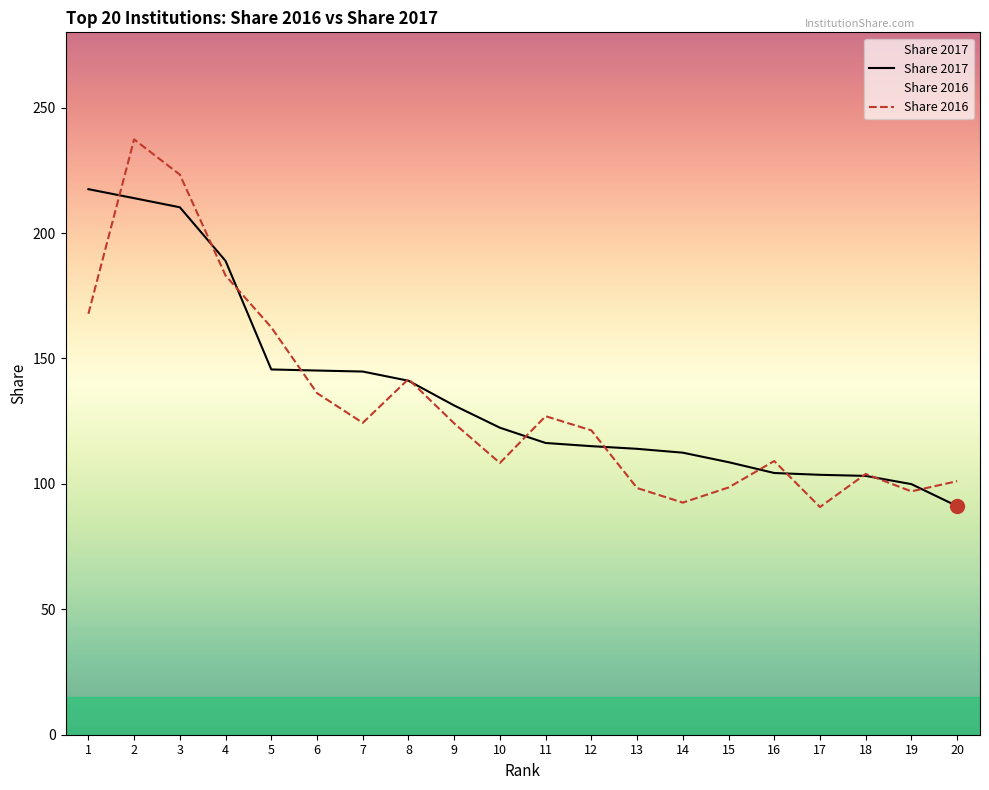

True or false: Share 2016 and Share 2017 intersect in this chart.

True